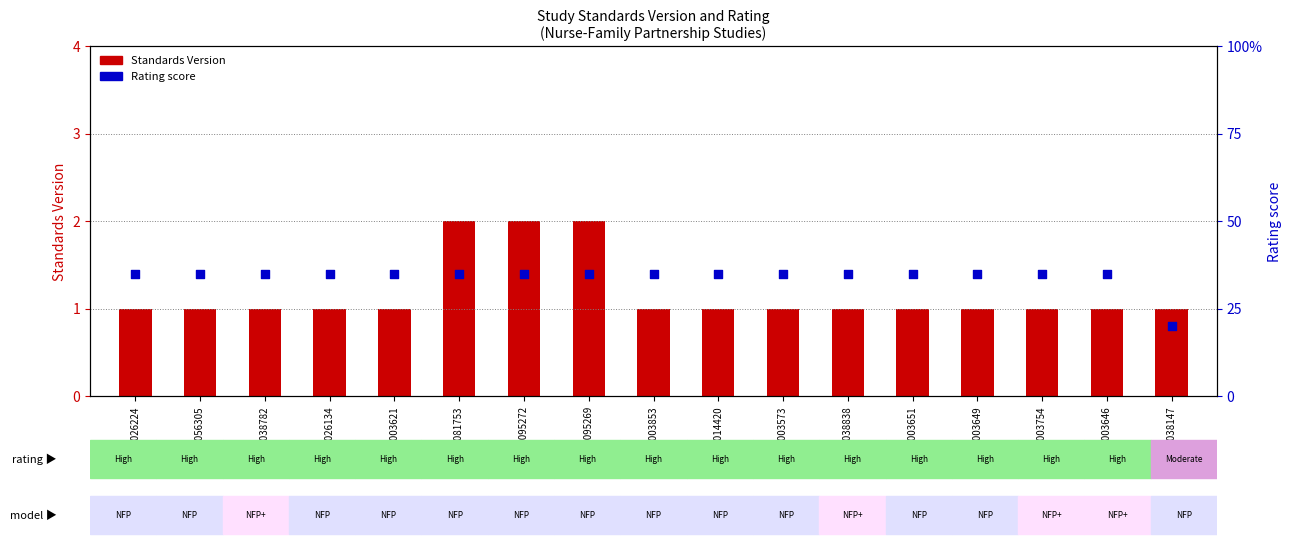

At which category is the sum across all series the highest?

WWHV081753